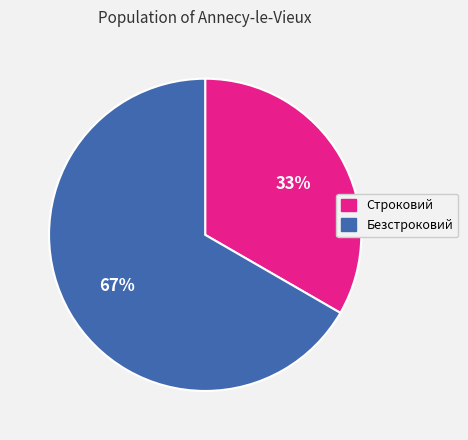

Rank the categories by value from highest to lowest.

Безстроковий, Строковий